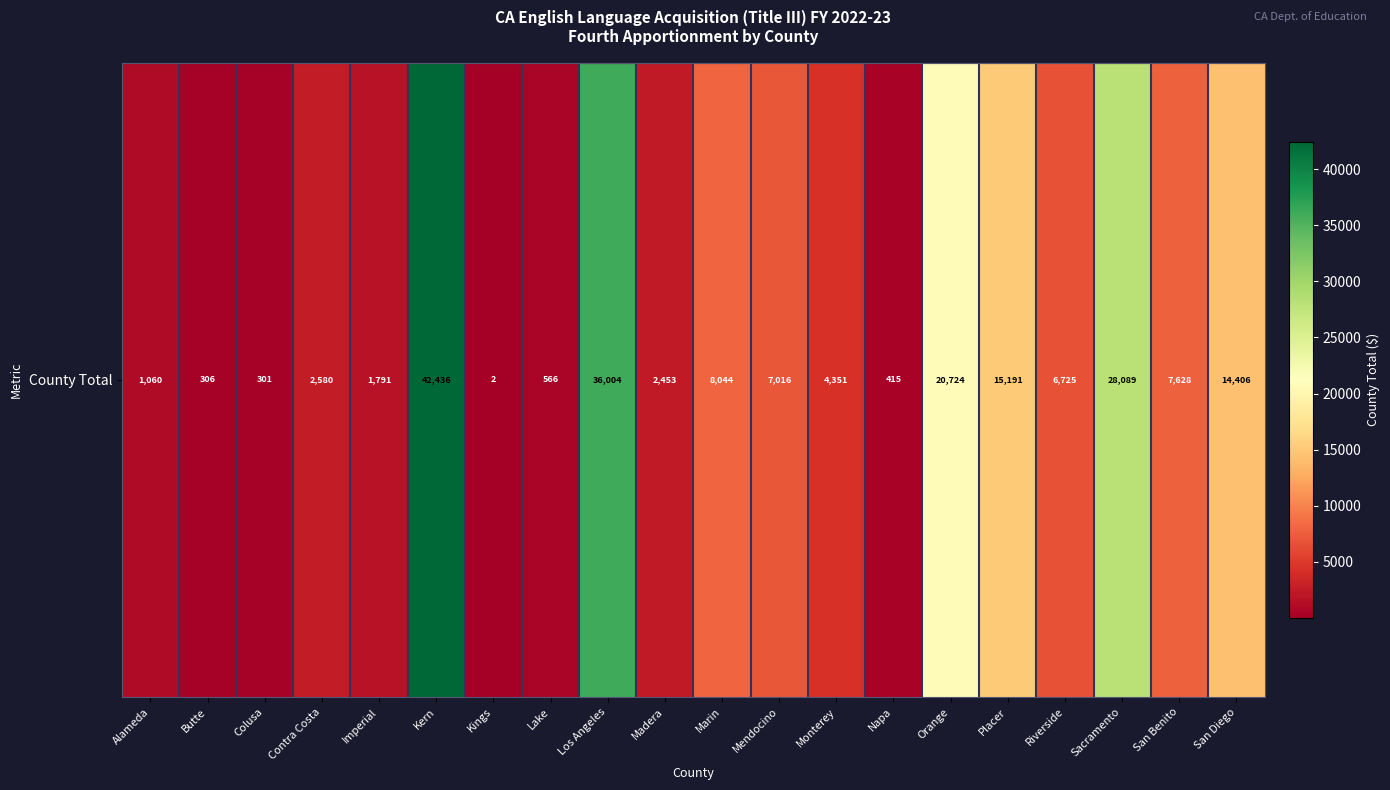

What is the ratio of the value at Colusa to the value at Napa?

0.7